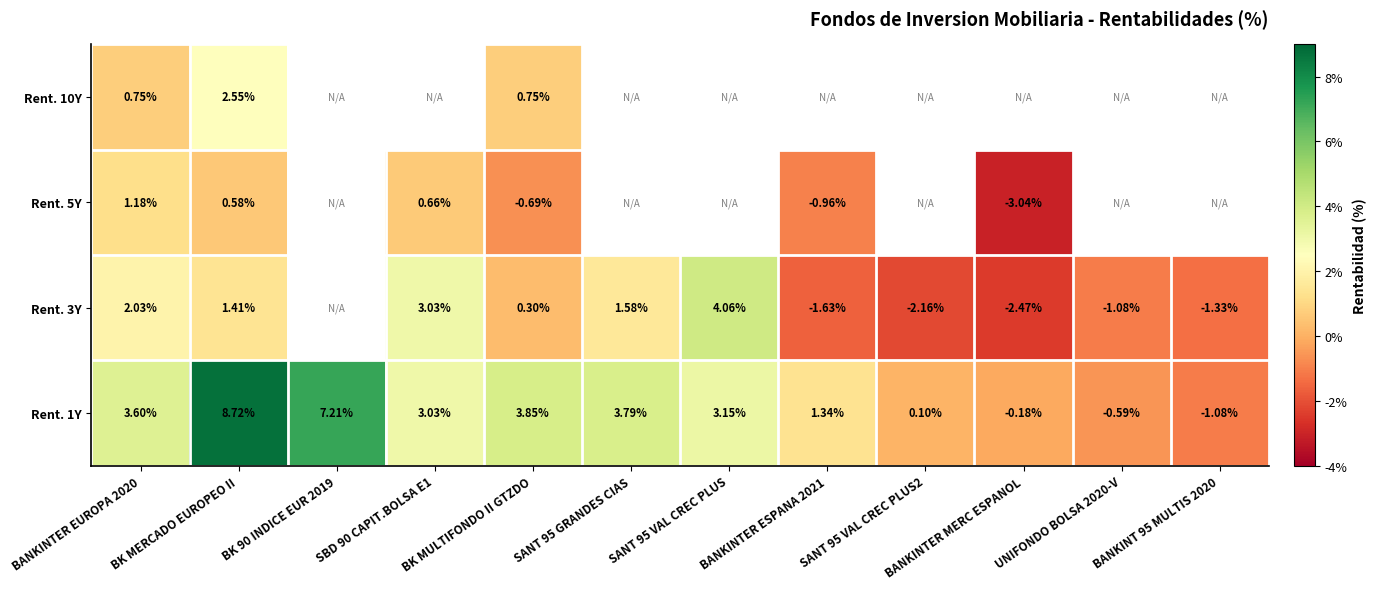

Is the value of Rent. 5Y at BK MULTIFONDO II GTZDO greater than the value of Rent. 1Y at SANT 95 VAL CREC PLUS2?

No